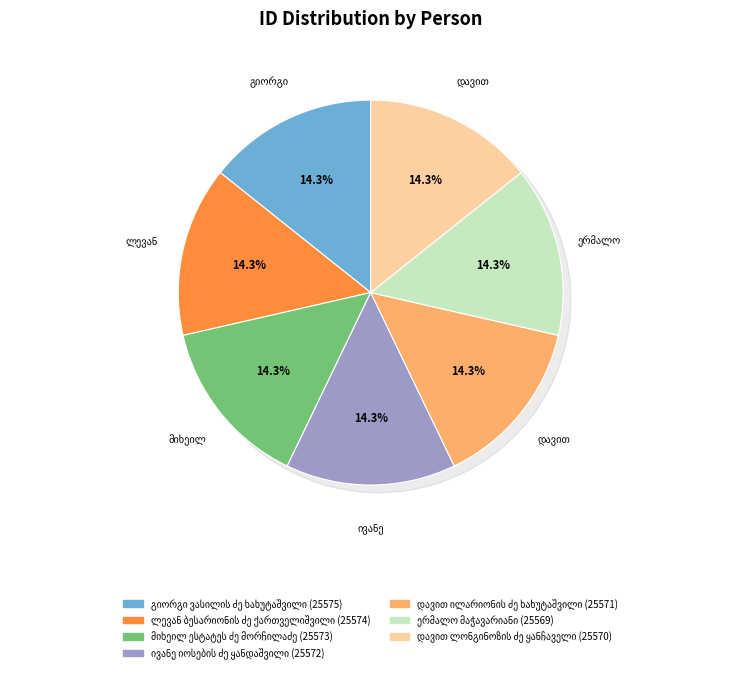

To the nearest percent, what portion does ივანე იოსების ძე ყანდაშვილი represent?

14%